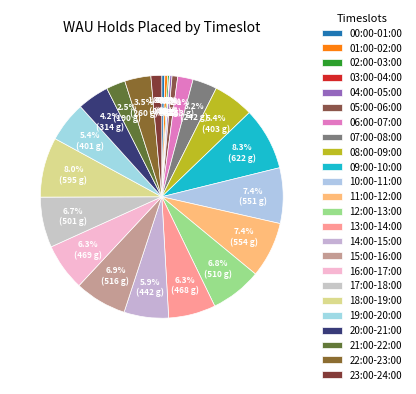

Is 04:00-05:00 the majority of the pie?

No